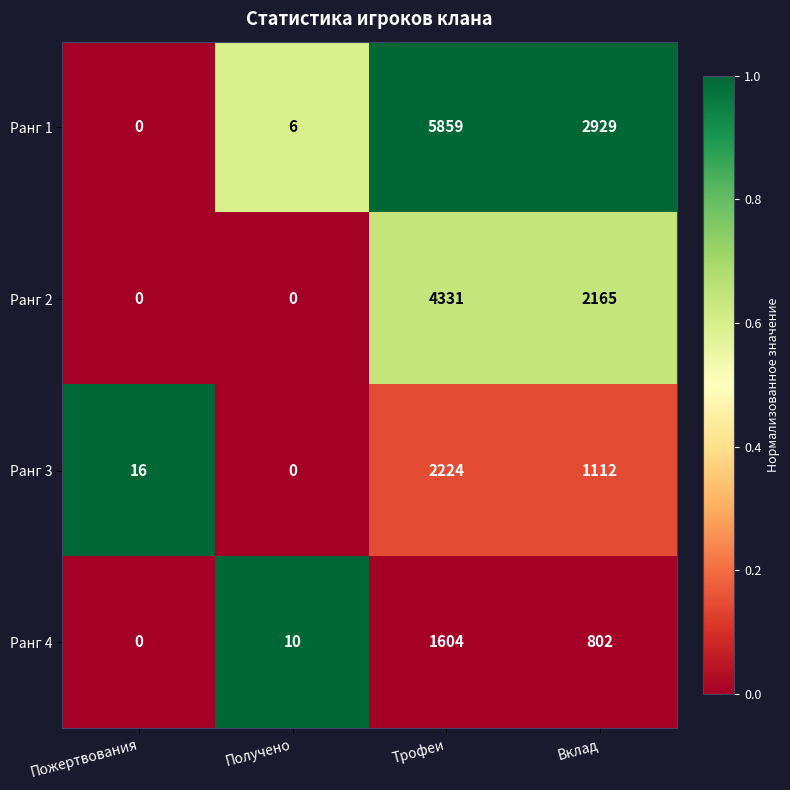

At which label is Ранг 1 closest to 2929?

Вклад